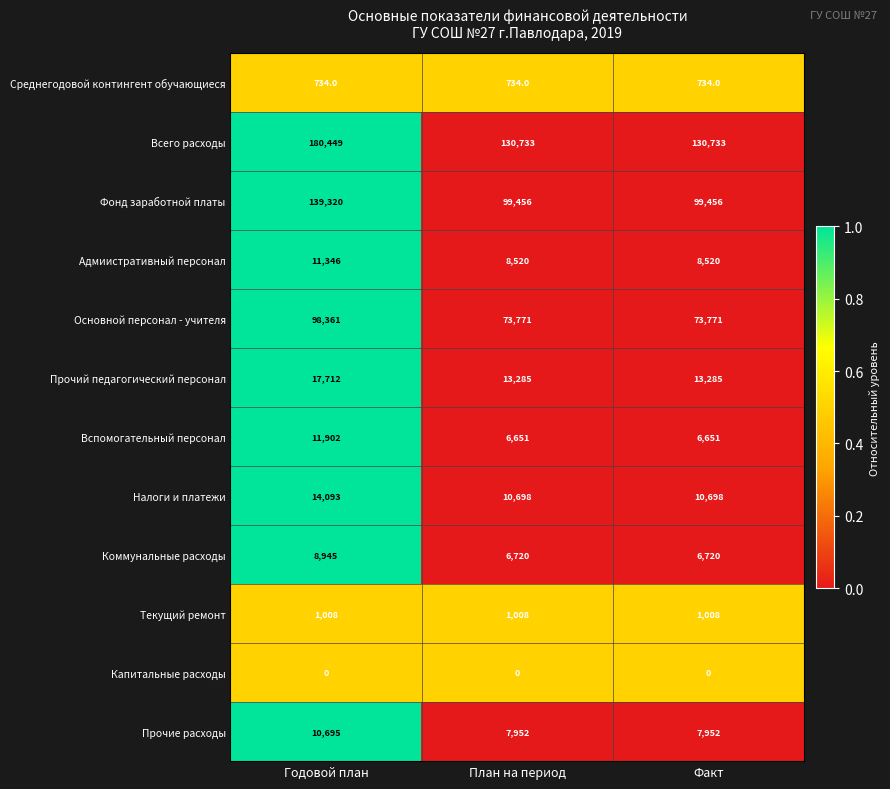

Between Годовой план and План на период, which series saw the biggest shift?

Всего расходы